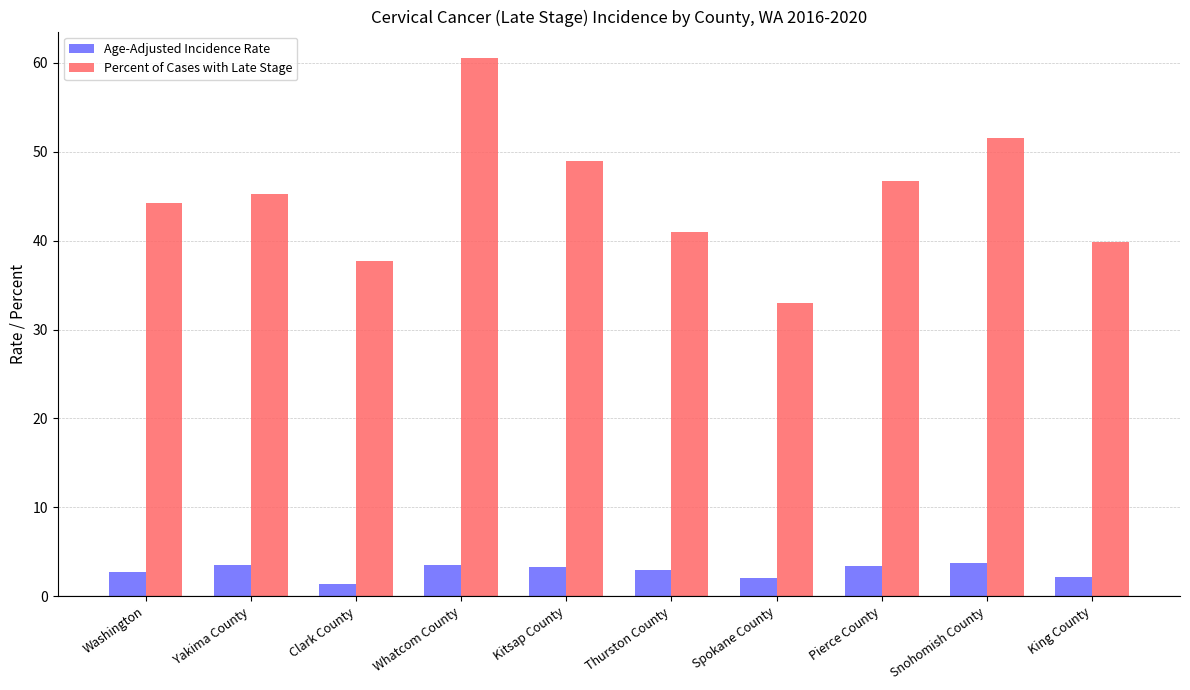

Where does the Percent of Cases with Late Stage series first go above 45?

Yakima County